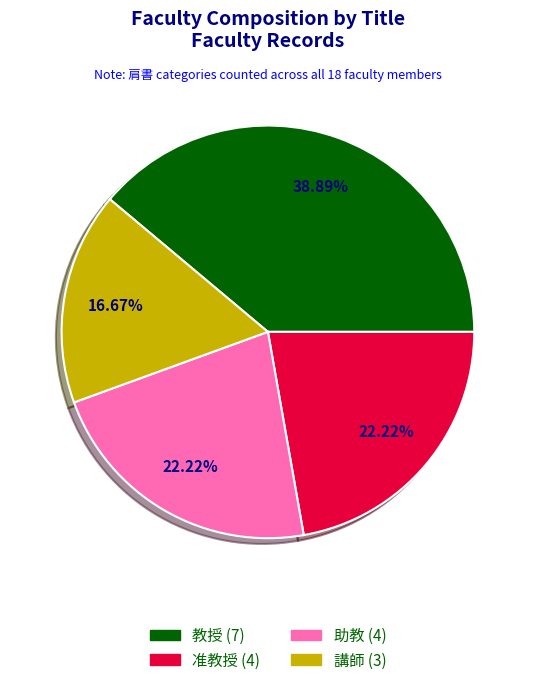

Do 准教授 and 助教 together represent more than half of the pie?

No